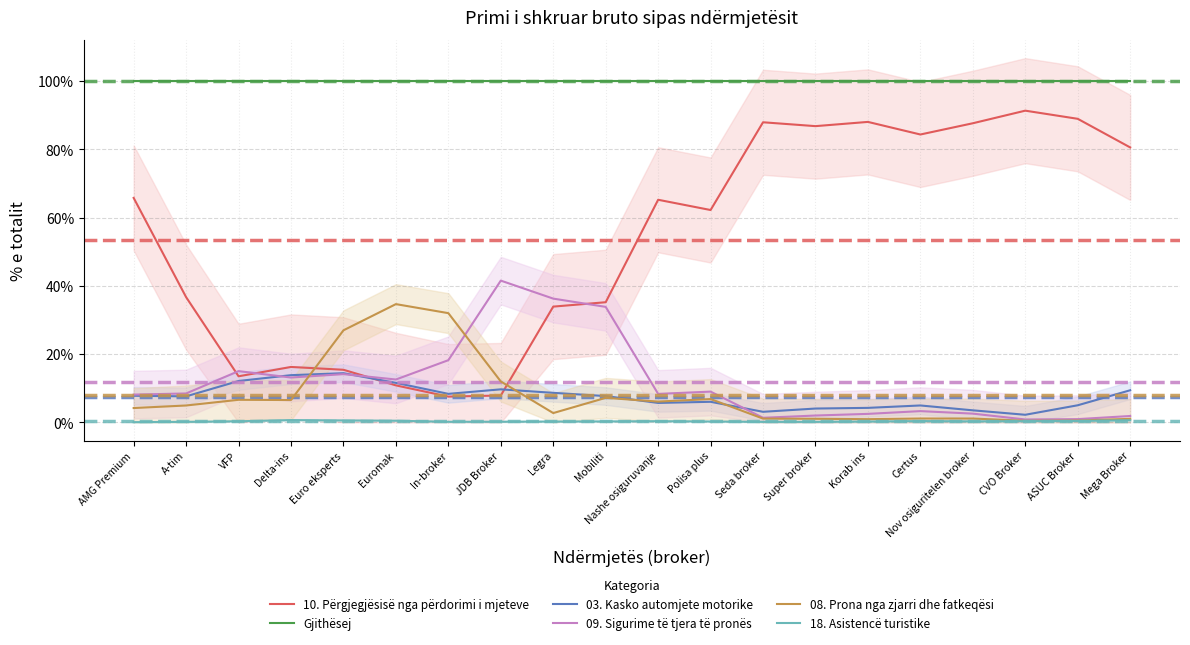

Is the value of 09. Sigurime të tjera të pronës at Delta-ins greater than the value of Gjithësej at ASUC Broker?

No